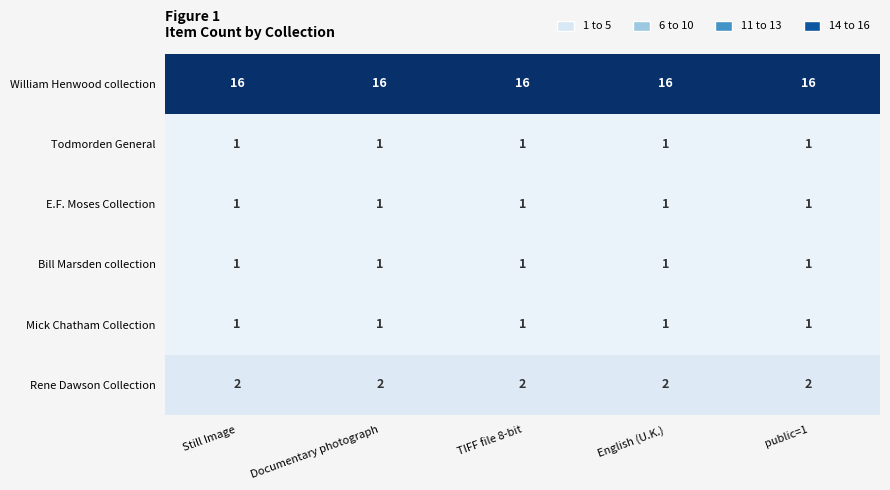

Is it true that Todmorden General equals 1 at English (U.K.)?

True